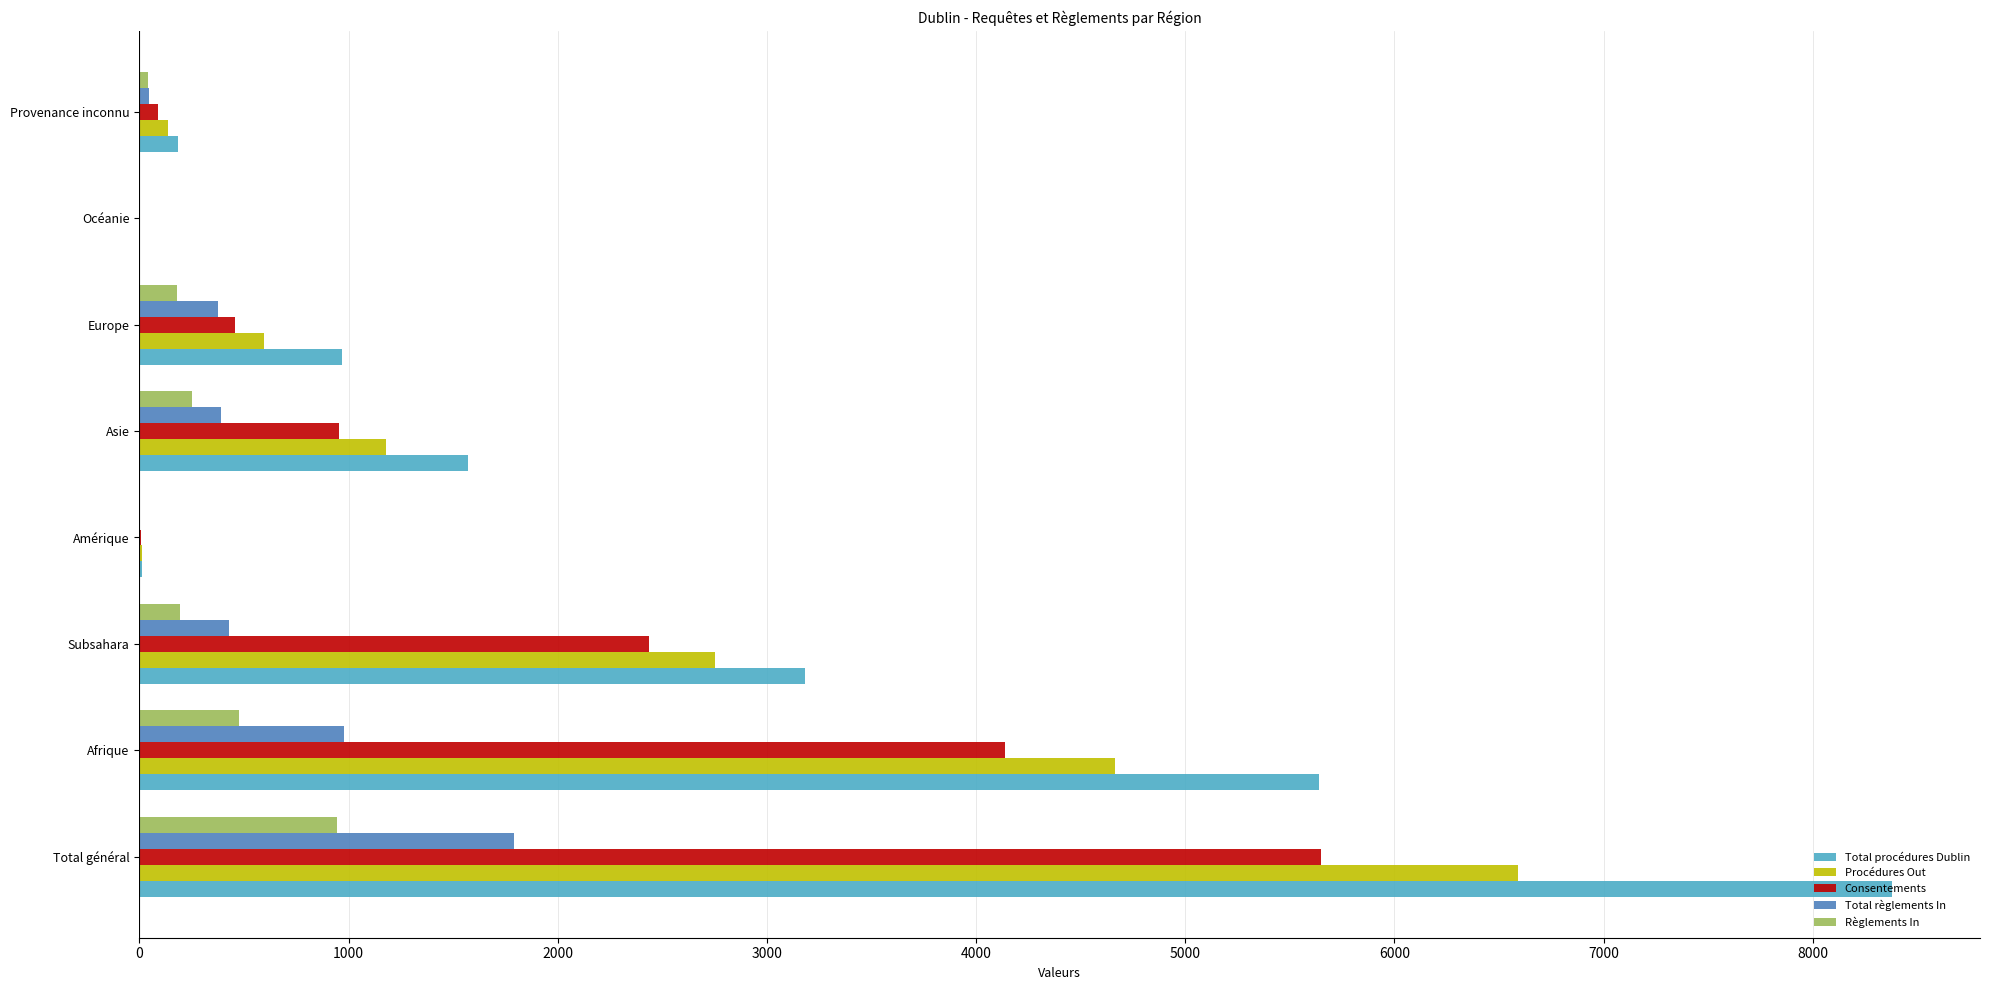

What is the sum of all Procédures Out values?

15934